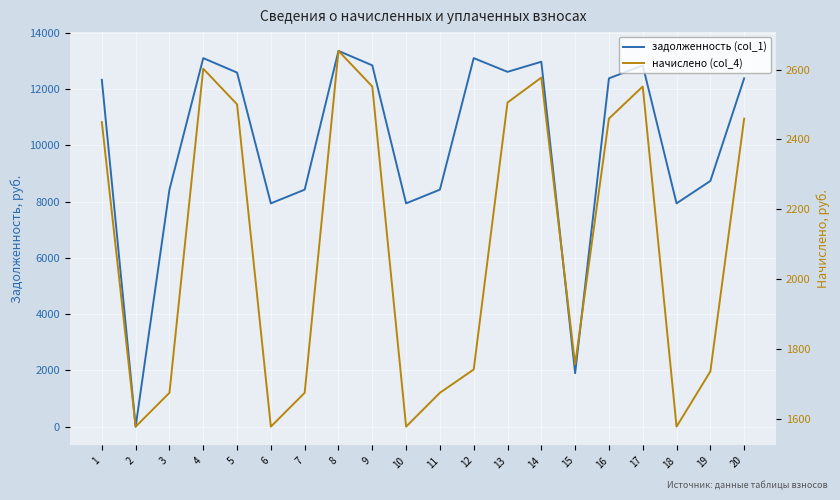

What is the spread (max minus min) of values at 18?

6358.3